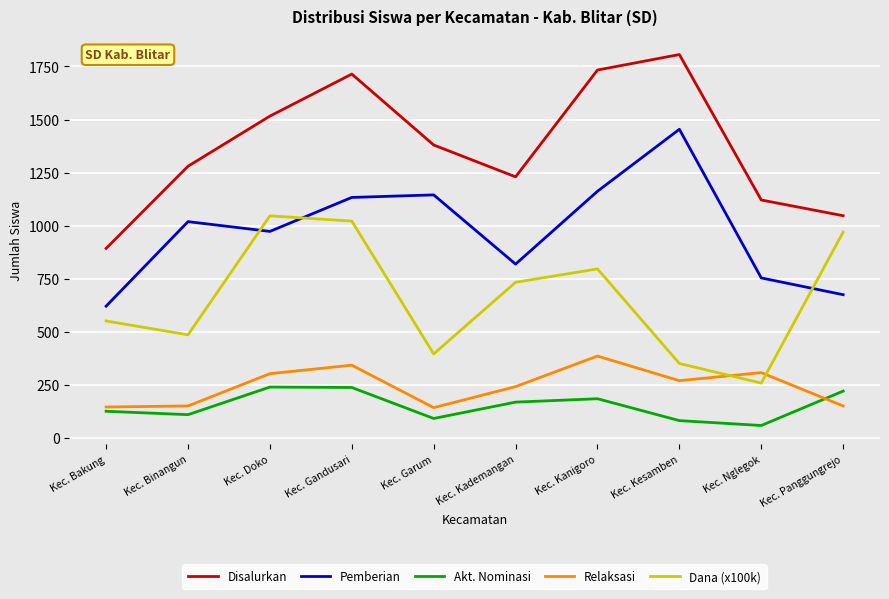

Where does the Dana (x100k) series first go above 733?

Kec. Doko